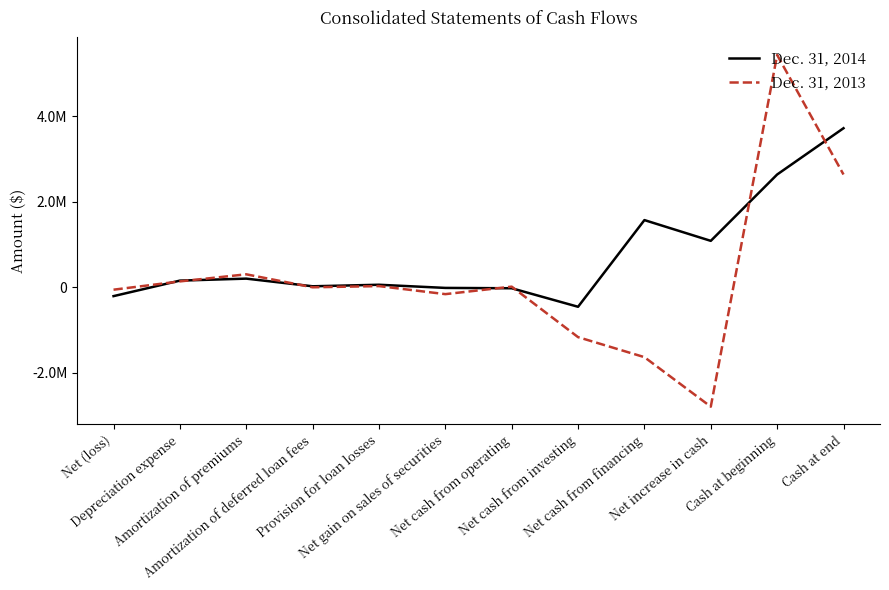

What is the greatest value displayed?

5434472